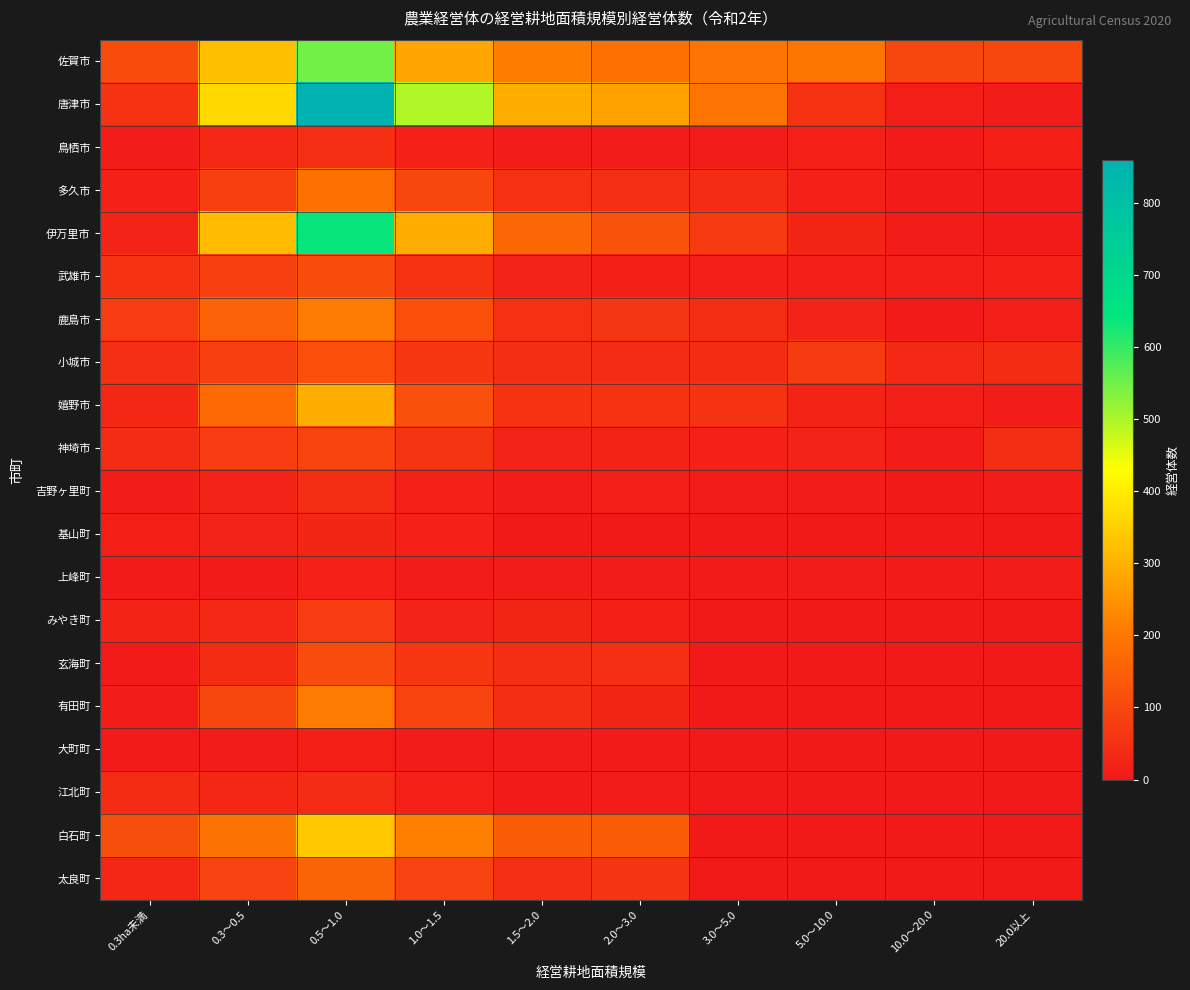

What is the difference between the highest and lowest values at 0.3～0.5?

358